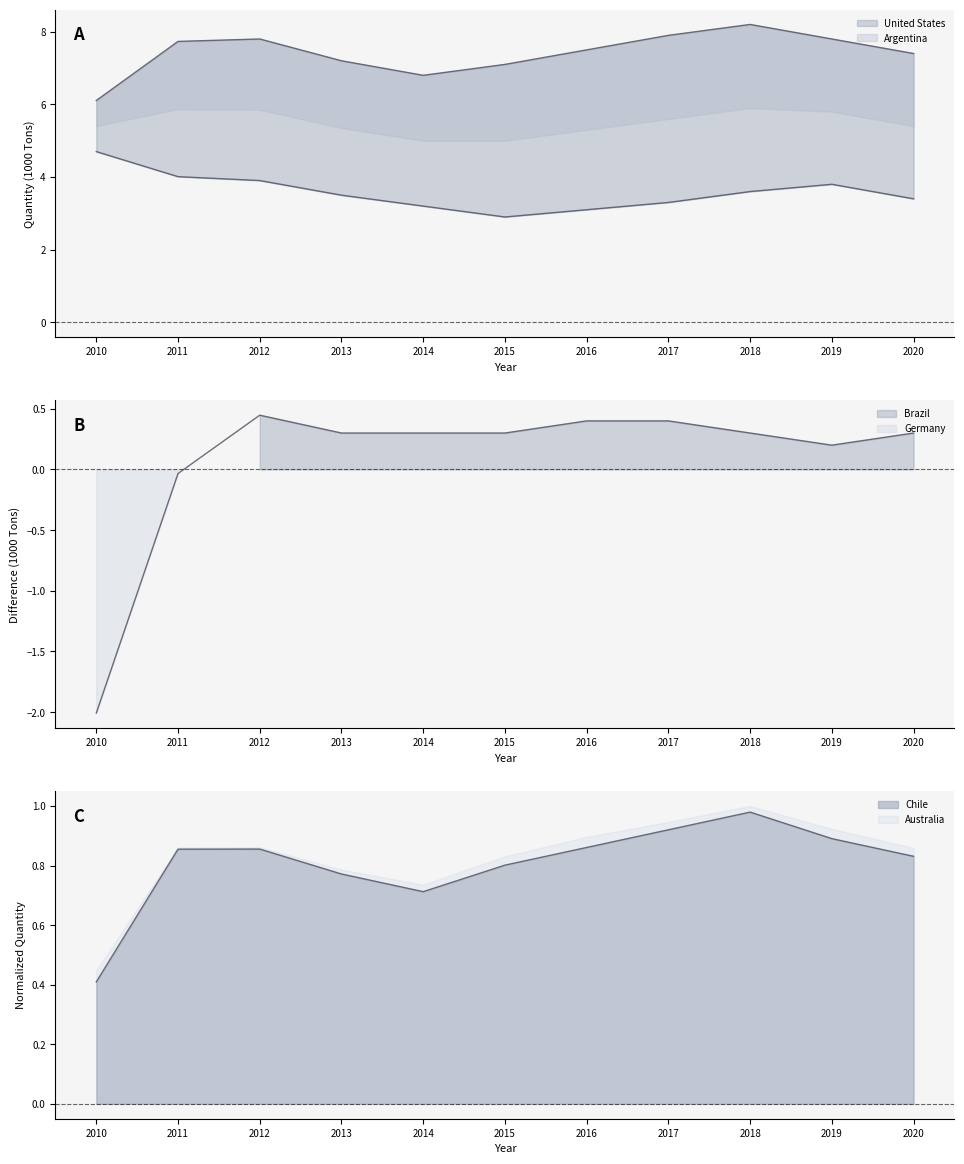

Between 2010 and 2017, which series saw the biggest shift?

Brazil